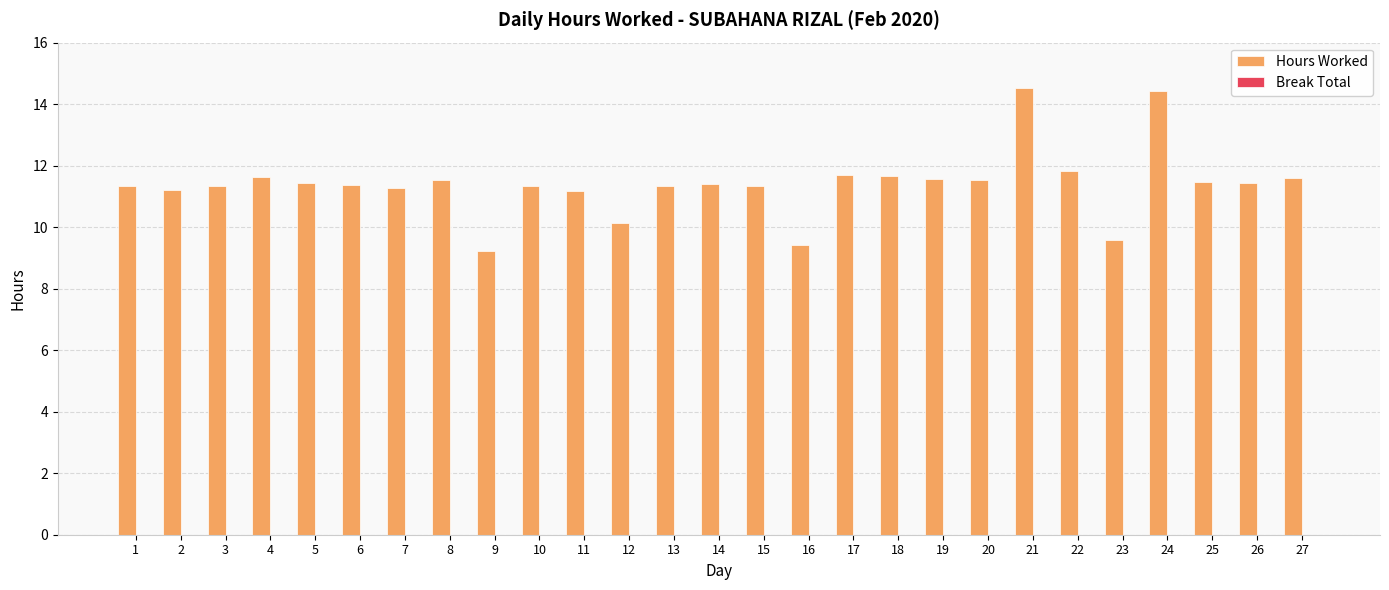

What is the difference between the maximum and minimum values?

5.3